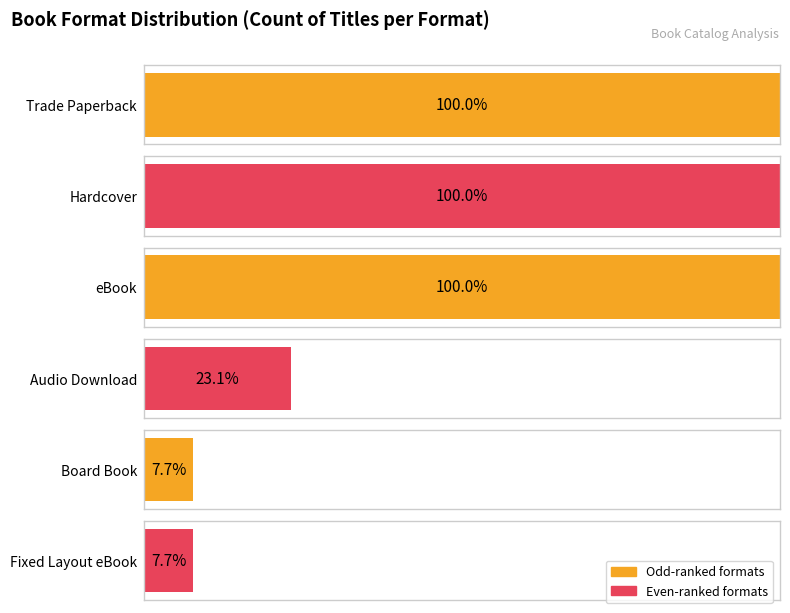

List the labels in order of value, smallest first.

Board Book, Fixed Layout eBook, Audio Download, Trade Paperback, Hardcover, eBook